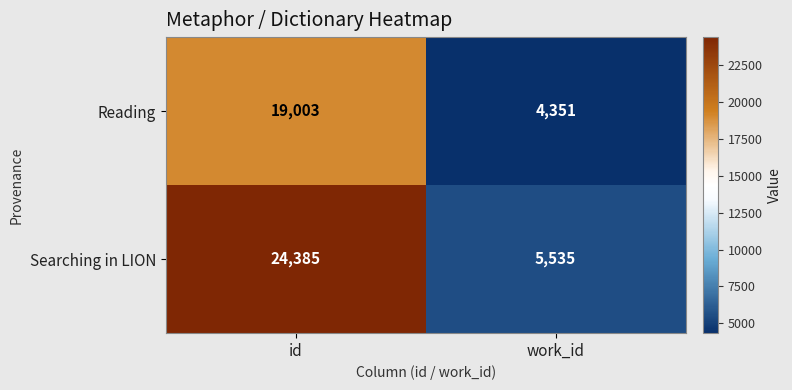

Which series has the widest spread of values?

Searching in LION